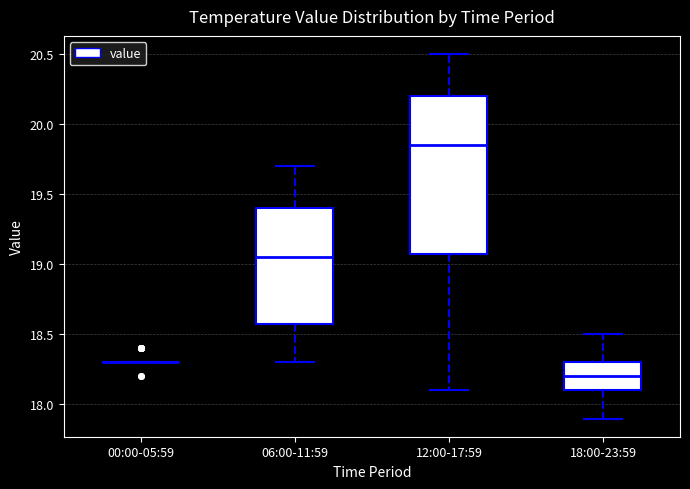

Comparing the boxes themselves (not the whiskers), which one is the tallest?

12:00-17:59